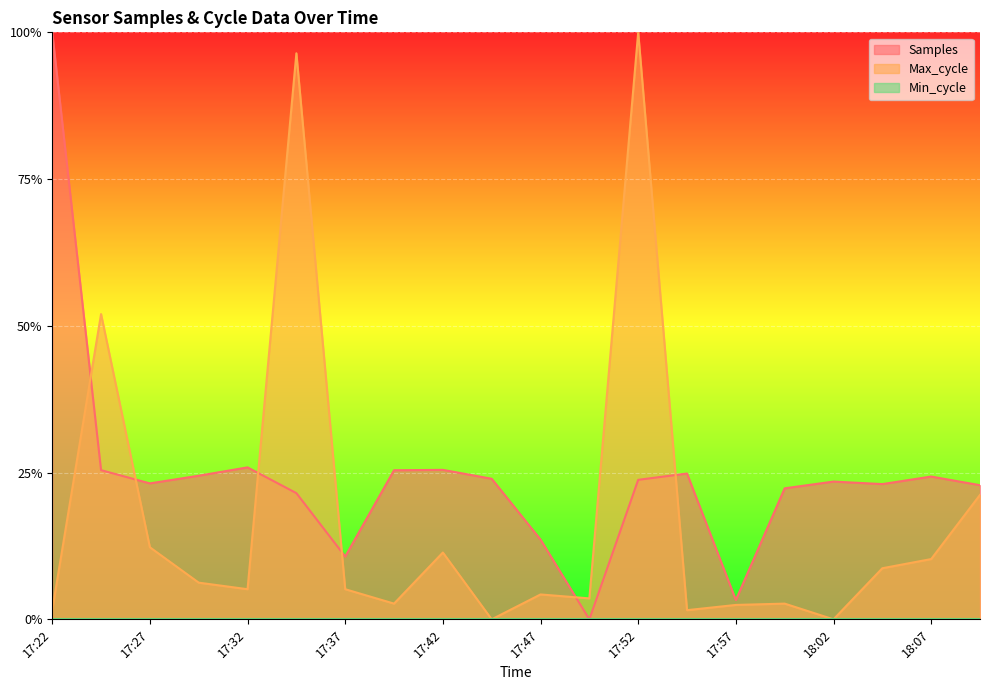

Does the chart display data point markers on the line(s)?

No